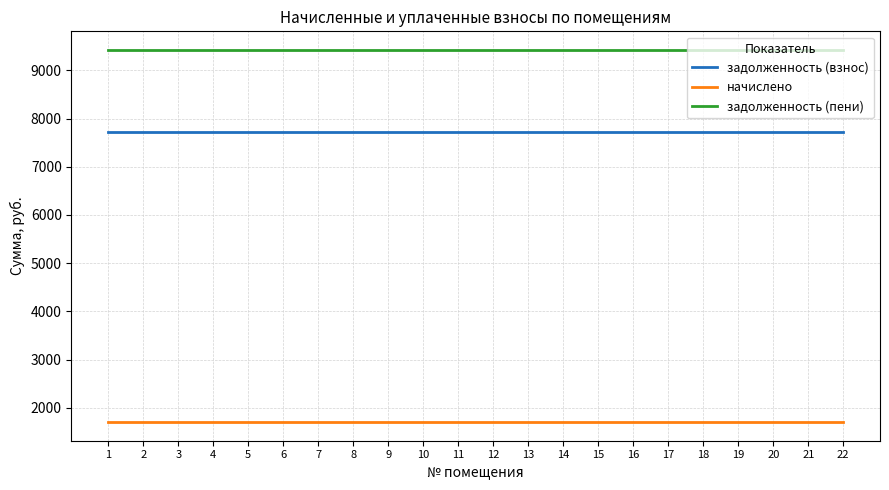

True or false: задолженность (взнос) and начислено intersect in this chart.

False